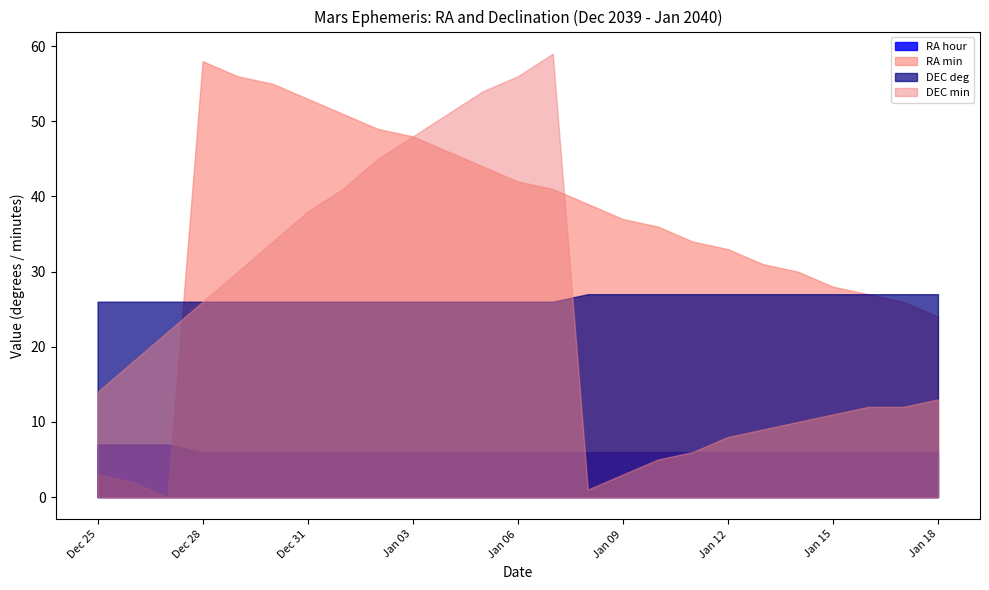

What is the difference between the highest and lowest values at Jan 15?

22